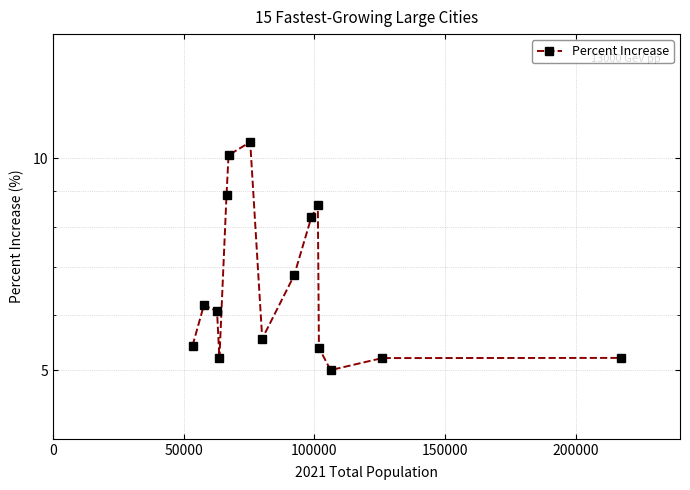

Count the number of data series in this chart.

1